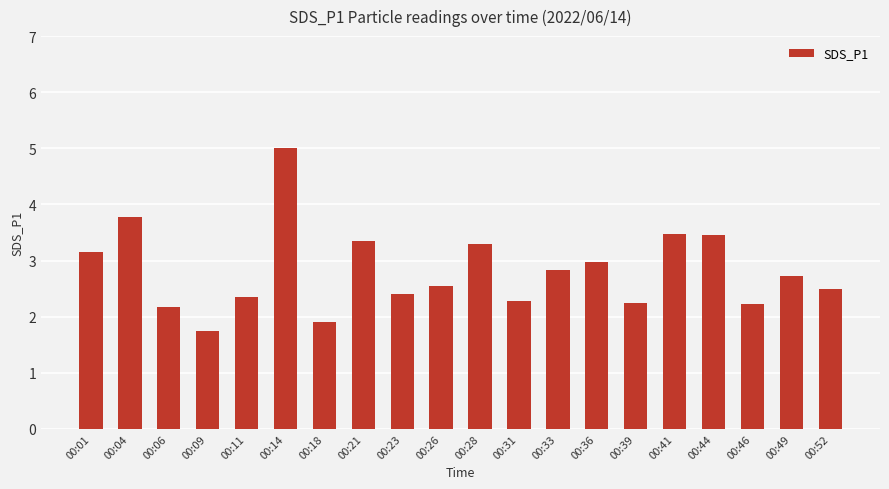

What value does the data have at 00:44?

3.5